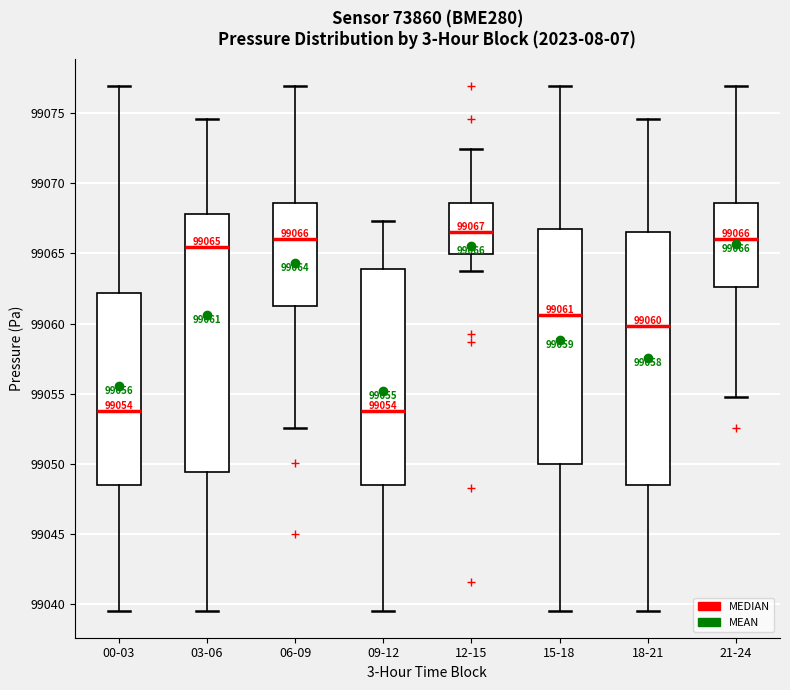

Which box's median line is the highest?

12-15